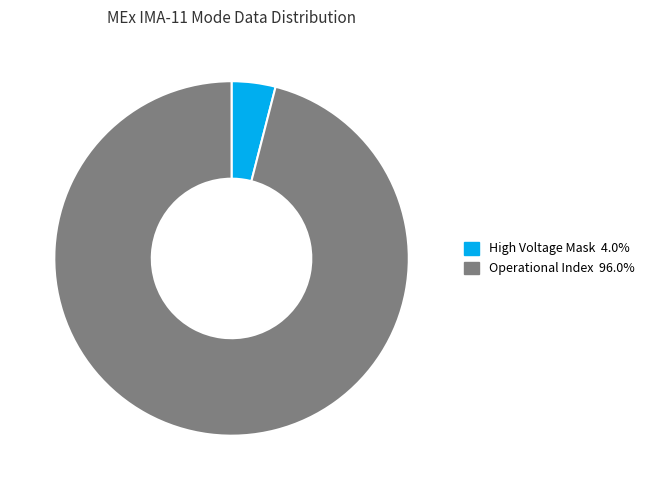

Is there a majority slice in this chart?

Yes